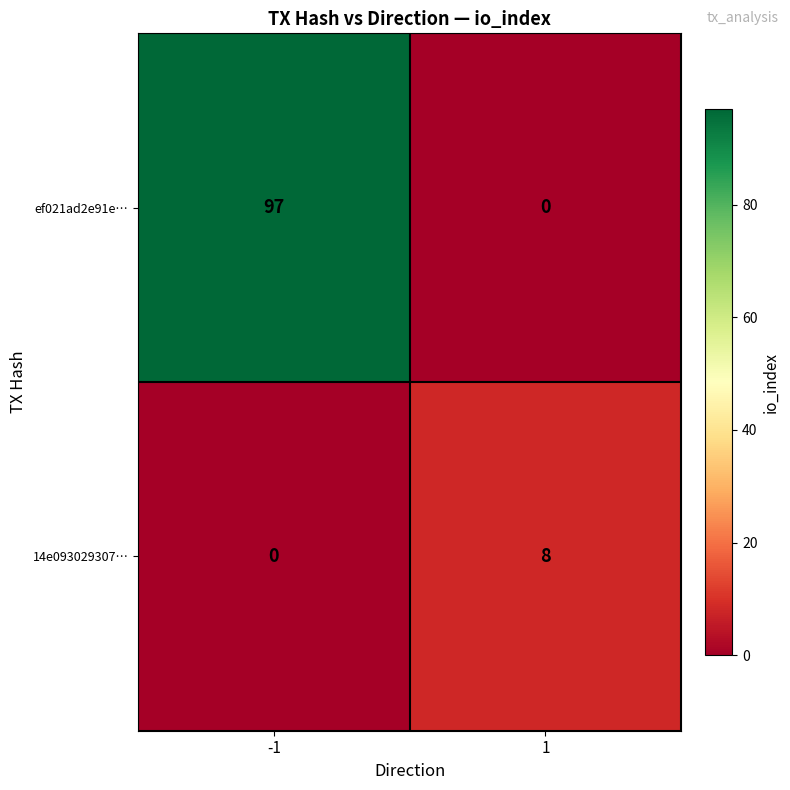

List the series in order of their overall mean, lowest first.

14e093029307…, ef021ad2e91e…